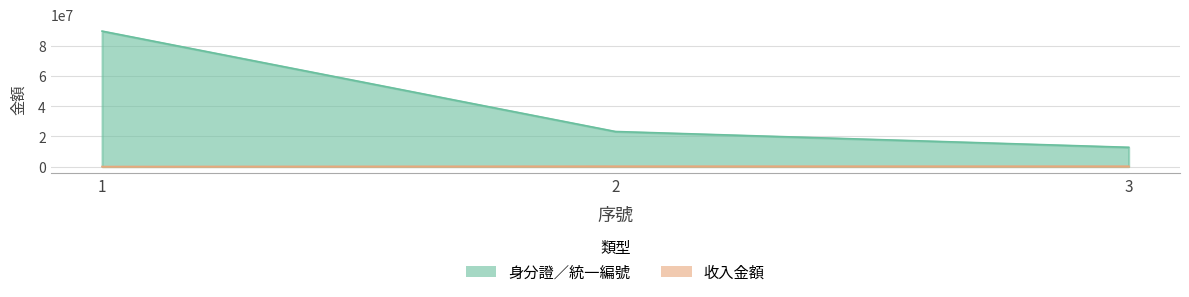

Rank the series by their maximum value, from lowest to highest.

收入金額, 身分證／統一編號